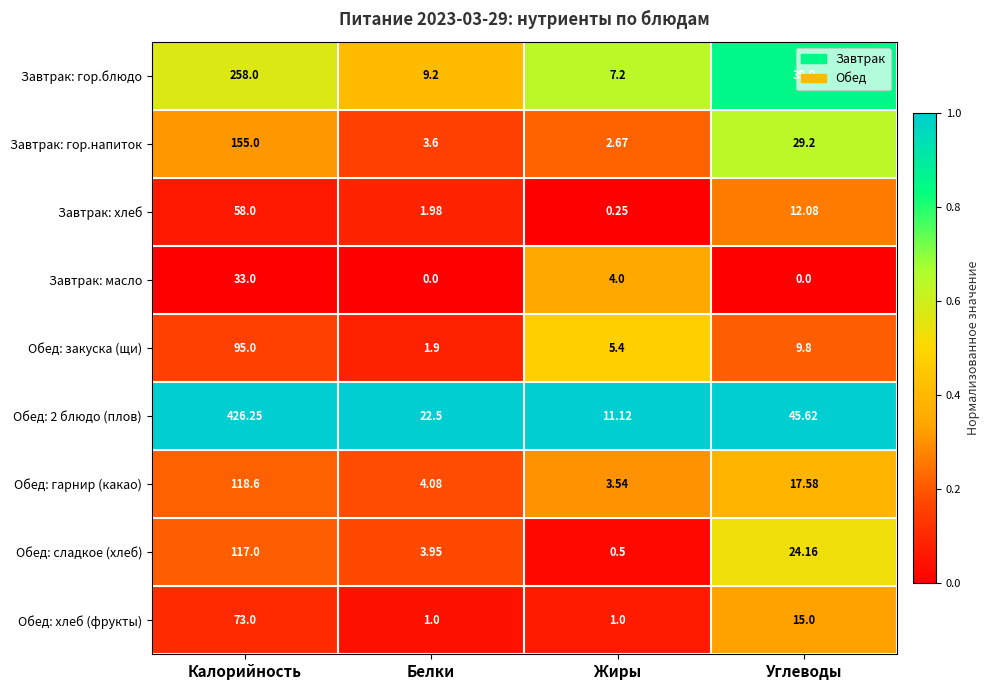

At which category is the sum across all series the highest?

Калорийность